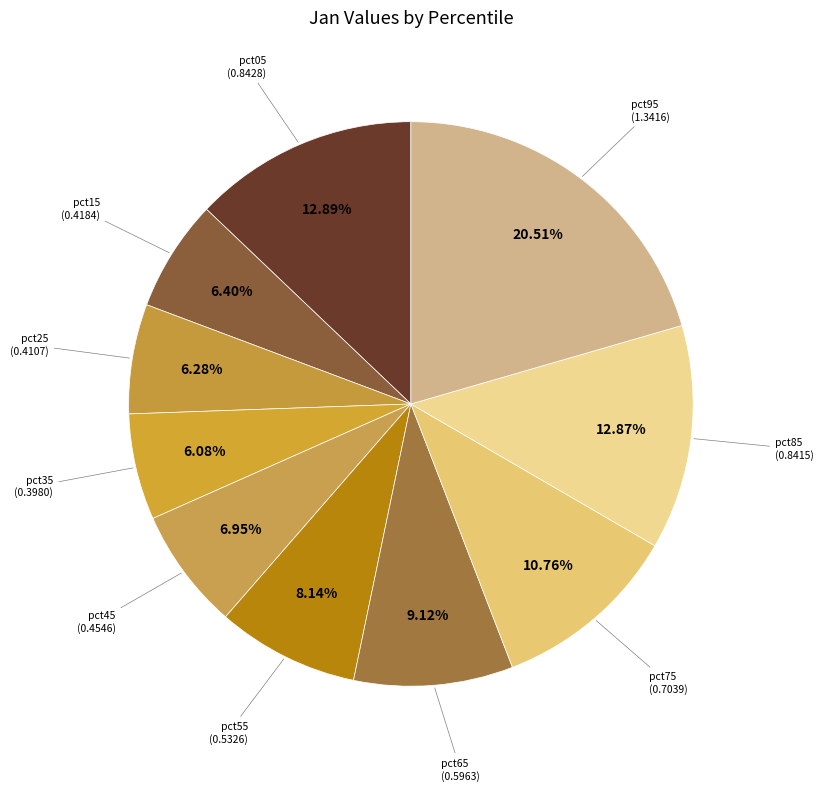

Combined, do pct05 (0.8428) and pct45 (0.4546) account for over 50%?

No